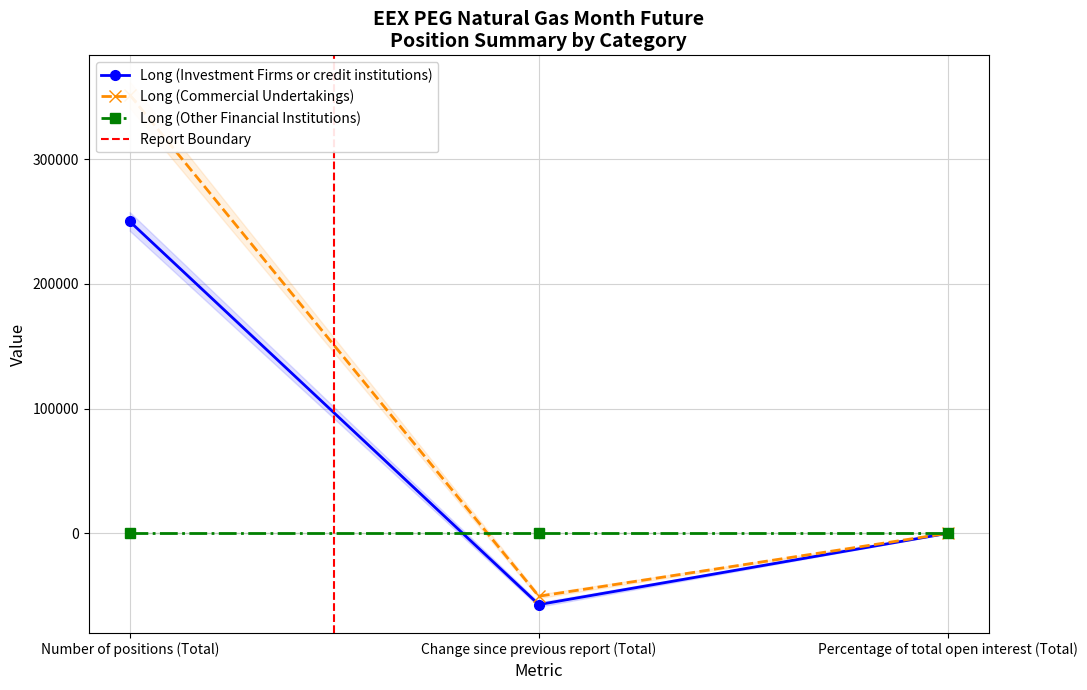

Is the value of Long (Commercial Undertakings) at Percentage of total open interest (Total) greater than the value of Long (Investment Firms or credit institutions) at Percentage of total open interest (Total)?

Yes